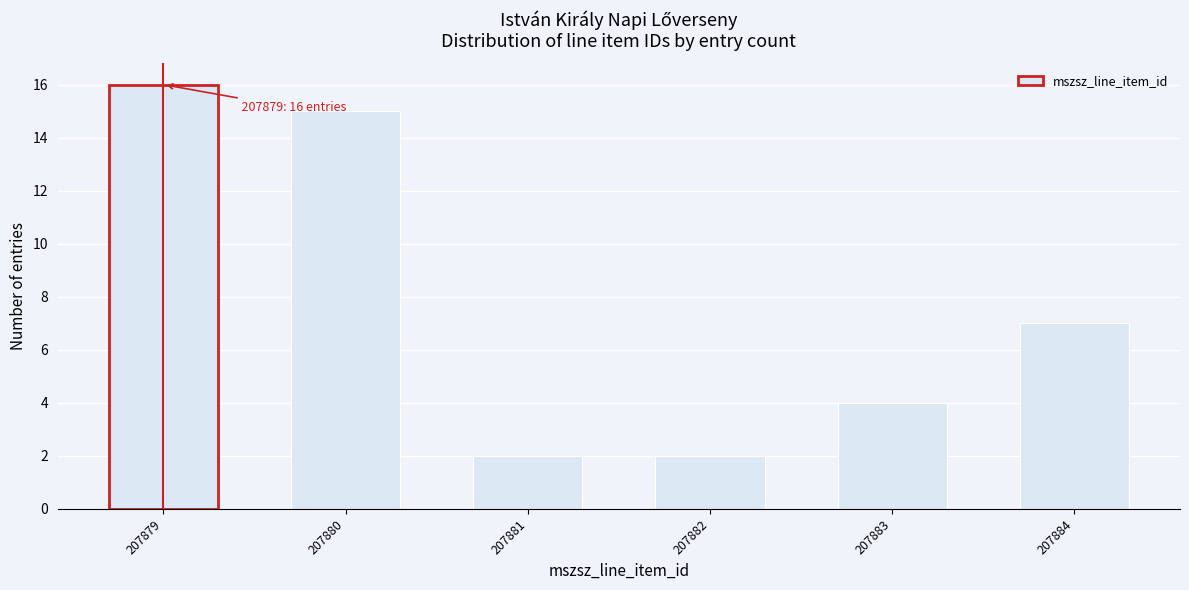

Reading left to right, extract all data points from this chart.

207879=16	207880=15	207881=2	207882=2	207883=4	207884=7